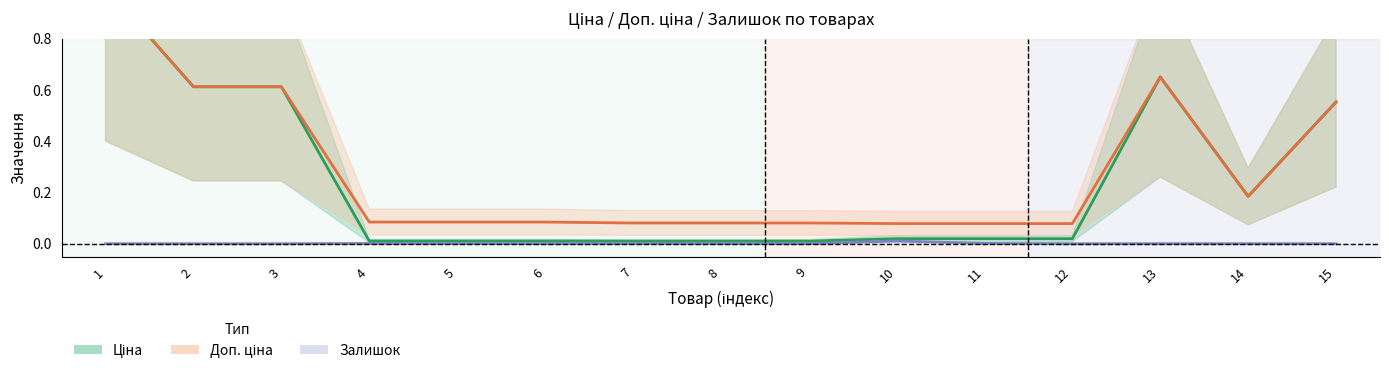

The Залишок series shows -0.0 at 2. True or false?

False